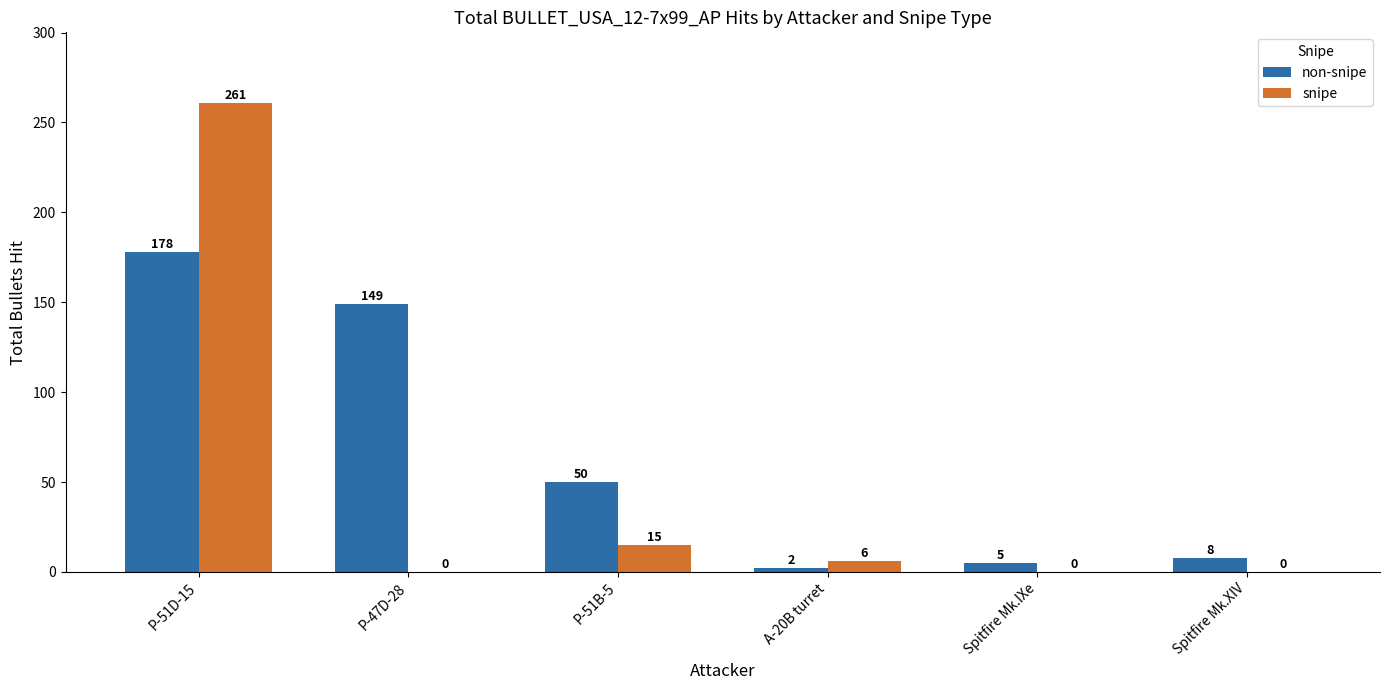

What are all the series names shown in the legend?

non-snipe, snipe